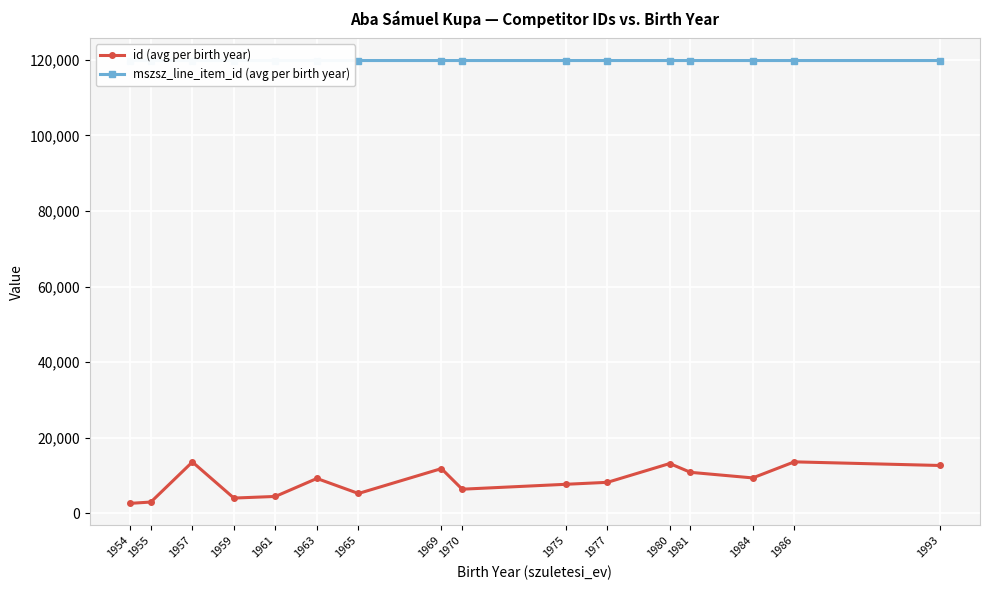

What is the difference between the second highest and second lowest values in the id (avg per birth year) series?

10611.0